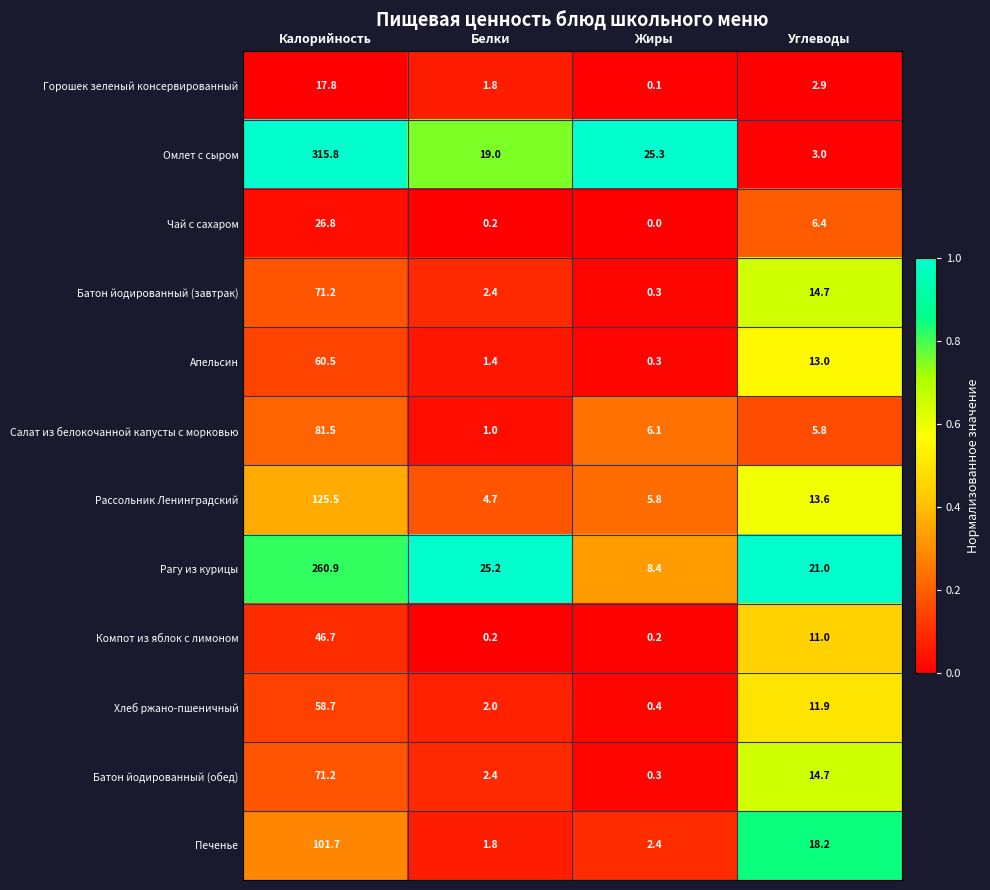

The value of Апельсин at Углеводы is 13.0. True or false?

True